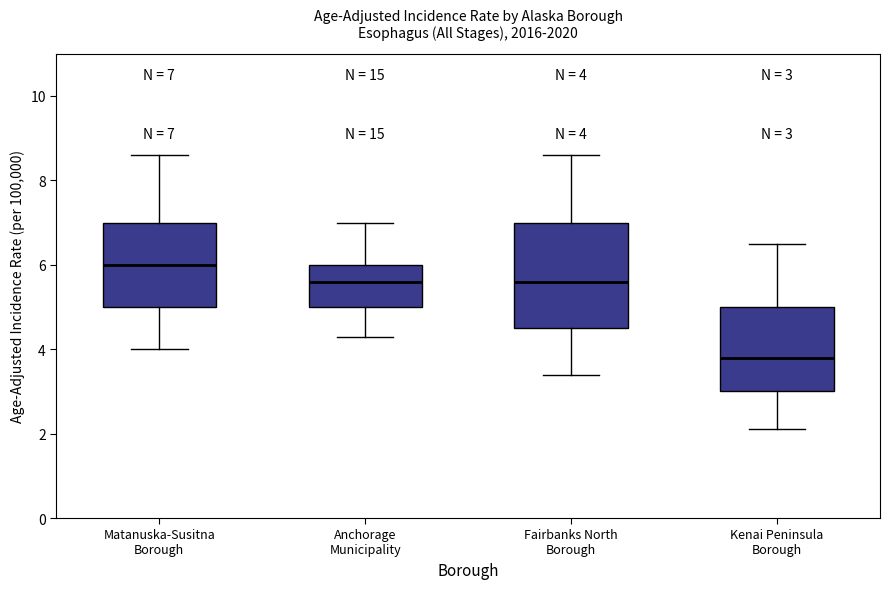

Which box's median line is the highest?

Matanuska-Susitna Borough